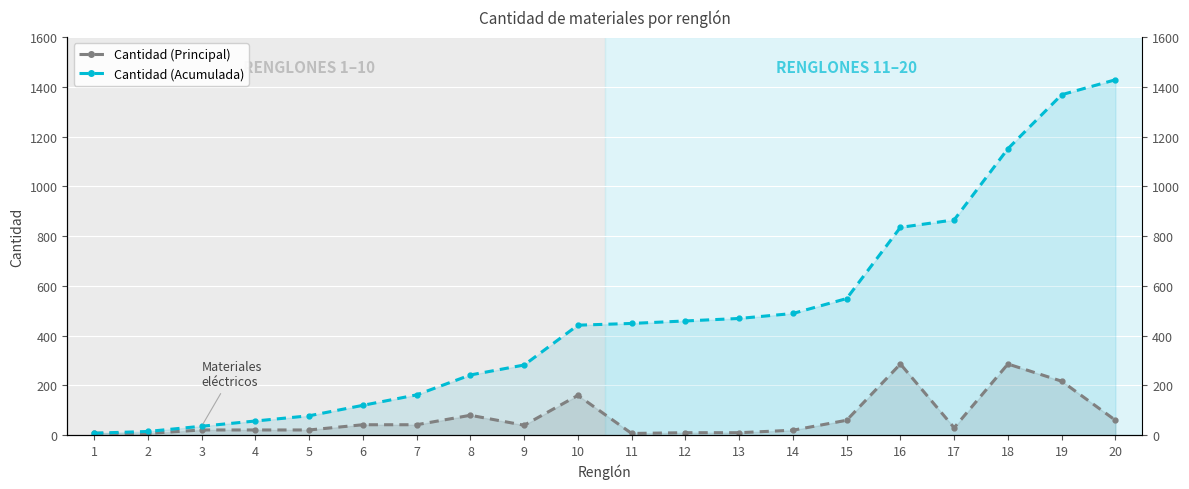

Is the value of Cantidad (Principal) at 3 greater than the value of Cantidad (Acumulada) at 18?

No